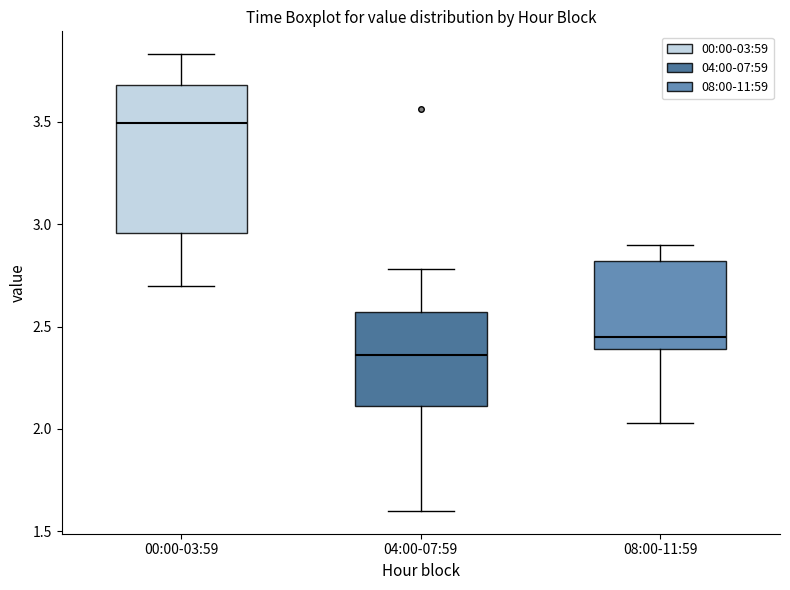

Reading left to right, transcribe this box plot: for each box, give where its median line is, the range the box spans, and where its two whiskers end, as read against the y-axis. The values are not printed on the chart, so give them approximately, as read against the axis.

00:00-03:59: median 3.50, box 2.95 to 3.70, whiskers 2.70 to 3.85
04:00-07:59: median 2.35, box 2.10 to 2.55, whiskers 1.60 to 2.80
08:00-11:59: median 2.45, box 2.40 to 2.80, whiskers 2.05 to 2.90